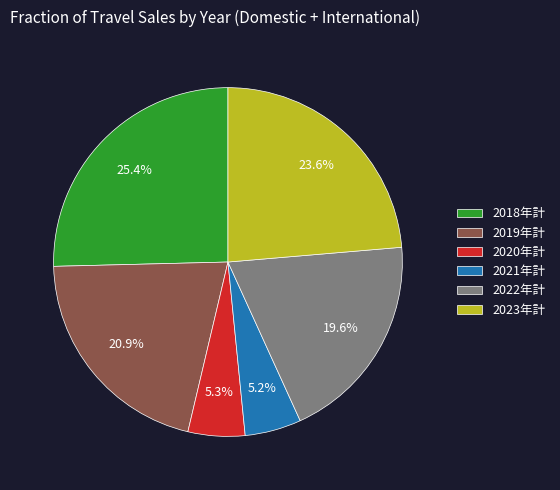

To the nearest percent, what percentage of the pie is 2021年計?

5%